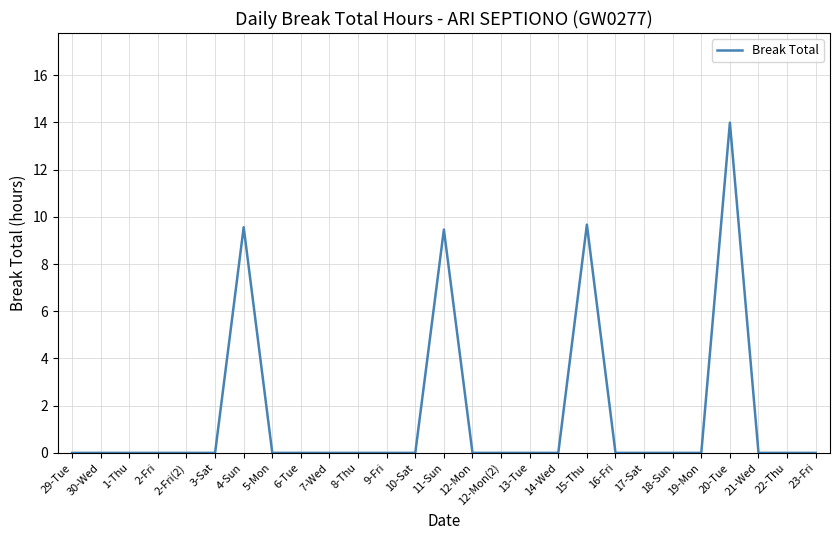

Reading left to right, extract all data points from this chart.

29-Tue=0.0	30-Wed=0.0	1-Thu=0.0	2-Fri=0.0	2-Fri(2)=0.0	3-Sat=0.0	4-Sun=9.6	5-Mon=0.0	6-Tue=0.0	7-Wed=0.0	8-Thu=0.0	9-Fri=0.0	10-Sat=0.0	11-Sun=9.5	12-Mon=0.0	12-Mon(2)=0.0	13-Tue=0.0	14-Wed=0.0	15-Thu=9.7	16-Fri=0.0	17-Sat=0.0	18-Sun=0.0	19-Mon=0.0	20-Tue=14.0	21-Wed=0.0	22-Thu=0.0	23-Fri=0.0